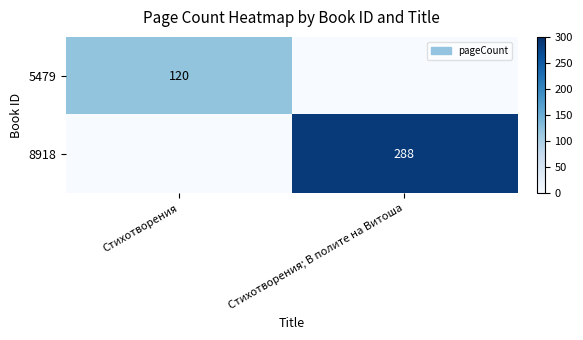

Is it true that 8918 equals 176 at Стихотворения; В полите на Витоша?

False